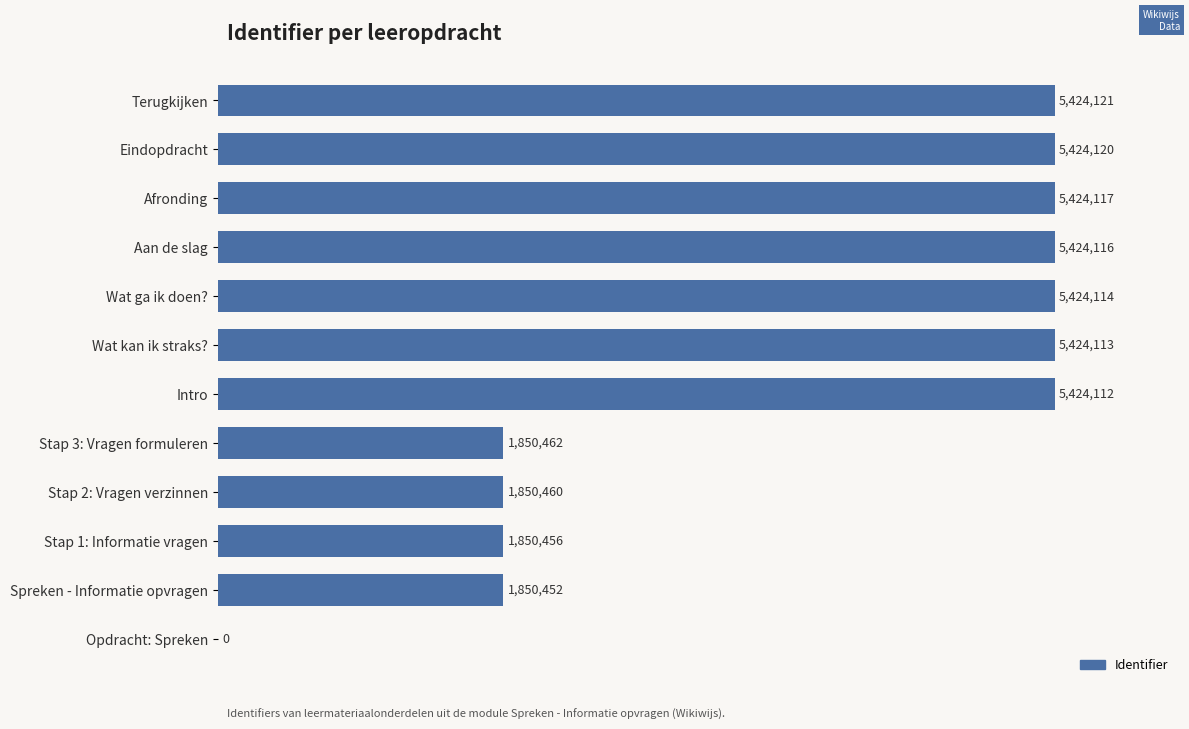

Are the bars horizontal?

Yes